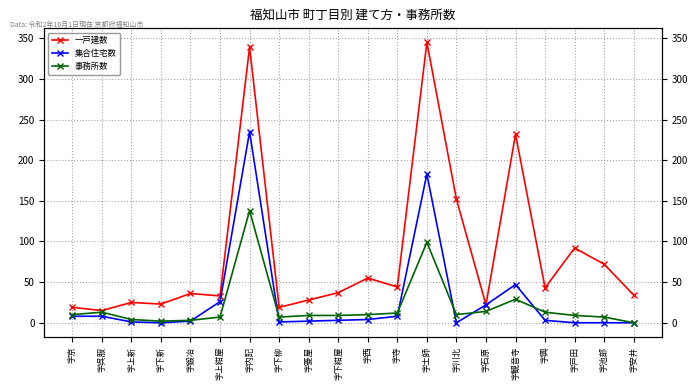

What is the difference between the 事務所数 values at 字京 and 字土師?

89